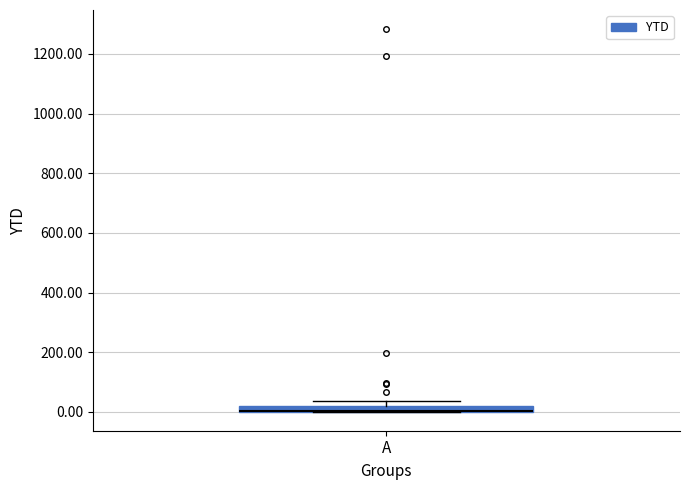

Where is the upper edge of the box for A on the y-axis? The values are not printed on the chart, so give them approximately, as read against the axis.

20